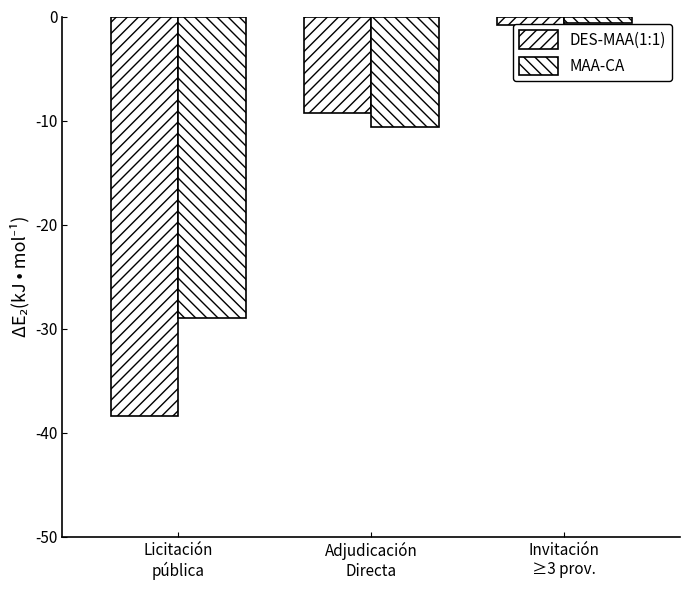

Is it true that MAA-CA equals -0.3 at Invitación
≥3 prov.?

False